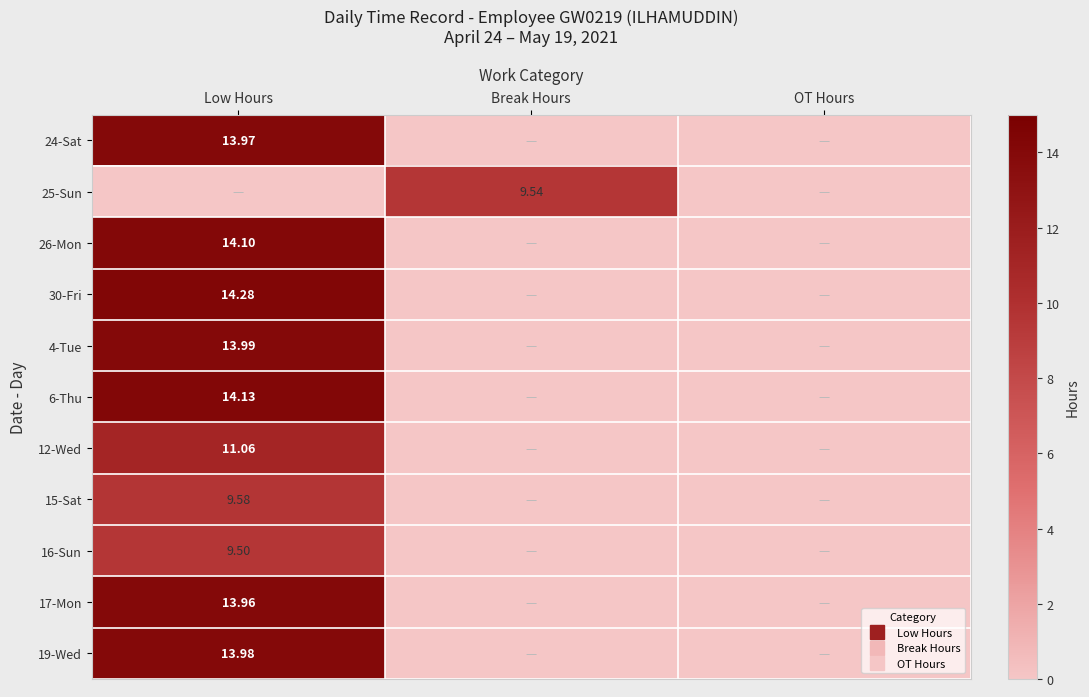

Which category has the lowest value in the 17-Mon series?

Break Hours